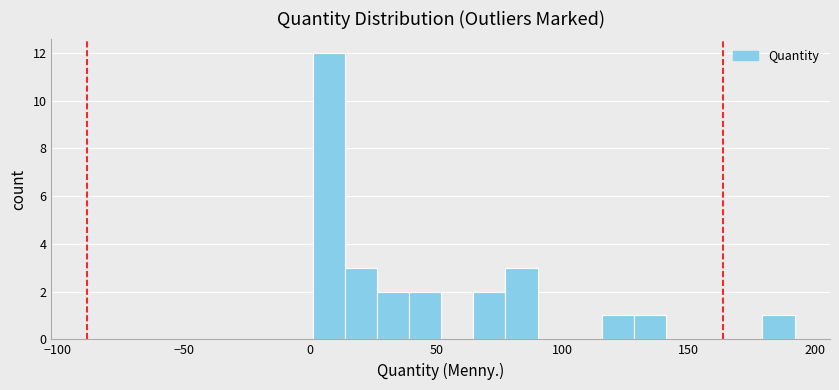

Read against the x-axis, roughly where is the centre of the tallest bar?

5